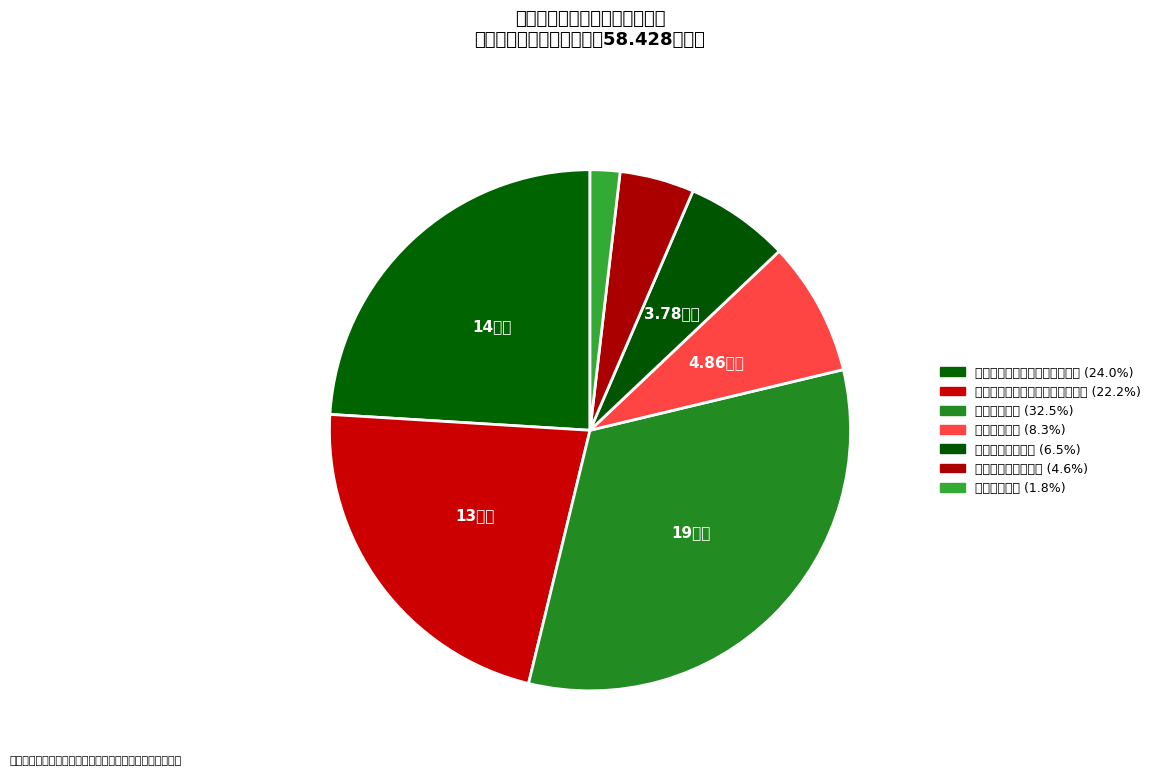

Count the number of slices in the pie.

7